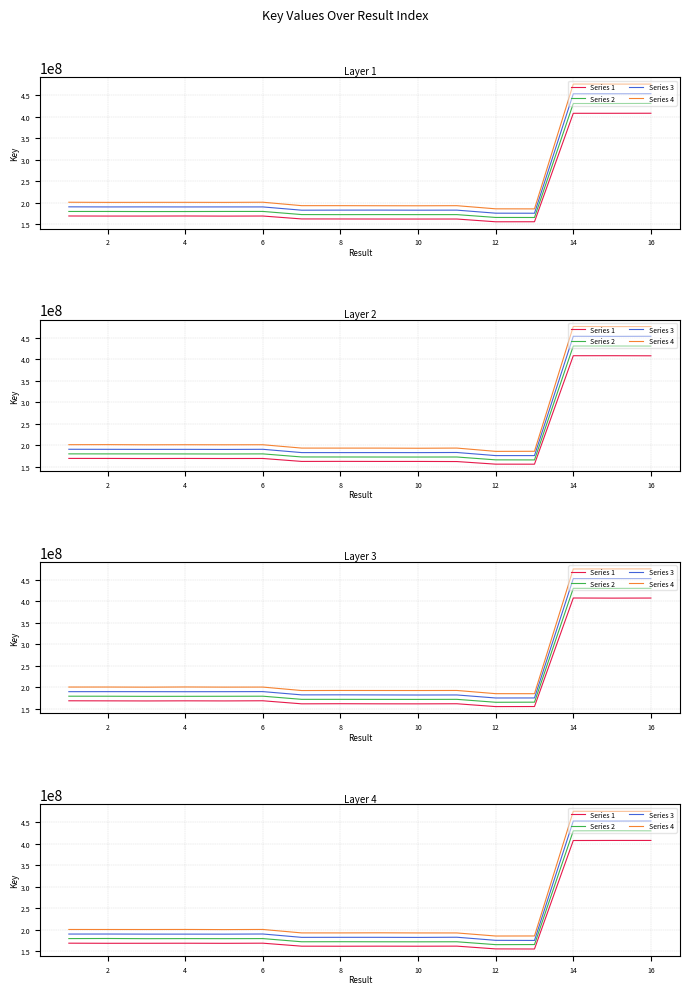

What is the spread (max minus min) of values at 2?

32056033.4